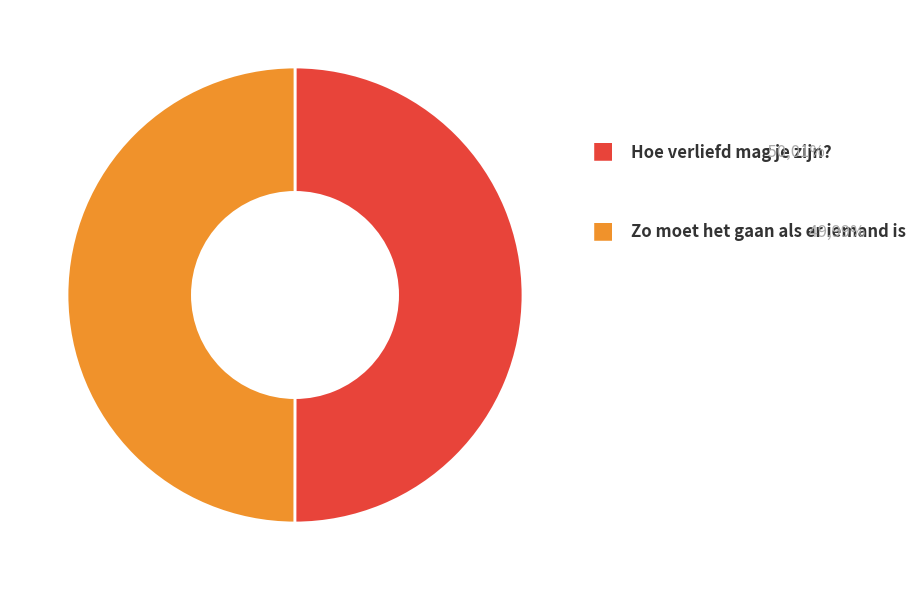

The Zo moet het gaan als er iemand is slice represents 42% of the pie. True or false?

False